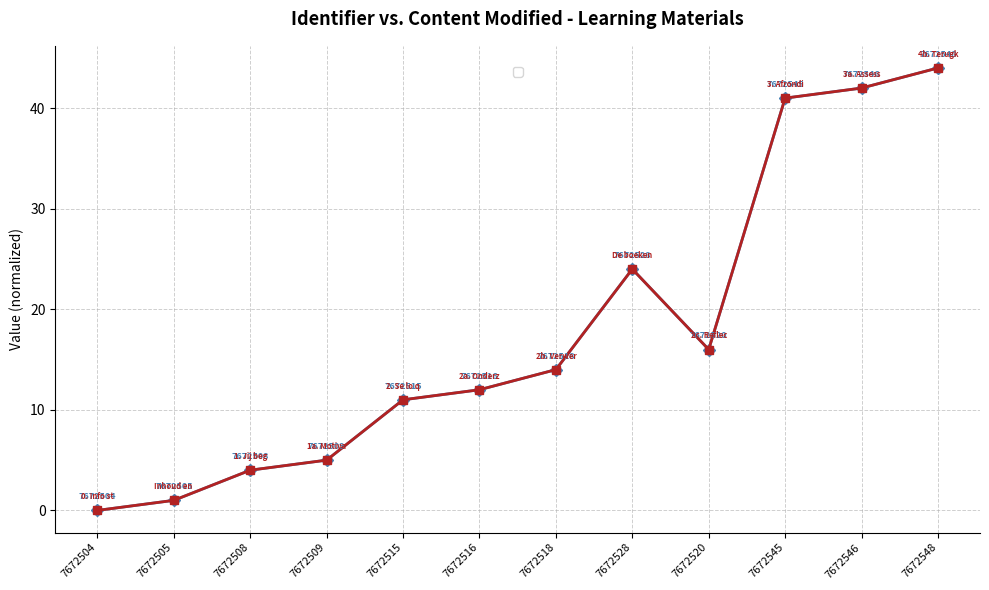

Which has a higher value, 7672516 or 7672505?

7672516